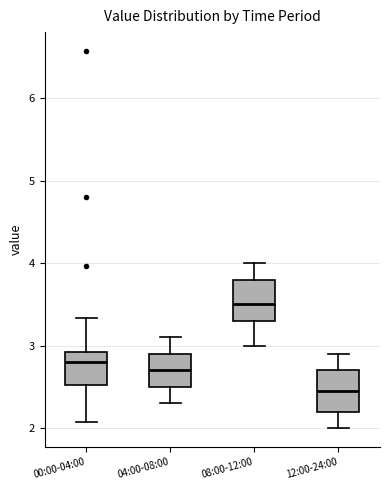

Where does the lower whisker of the box for 12:00-24:00 end on the y-axis? The values are not printed on the chart, so give them approximately, as read against the axis.

2.0